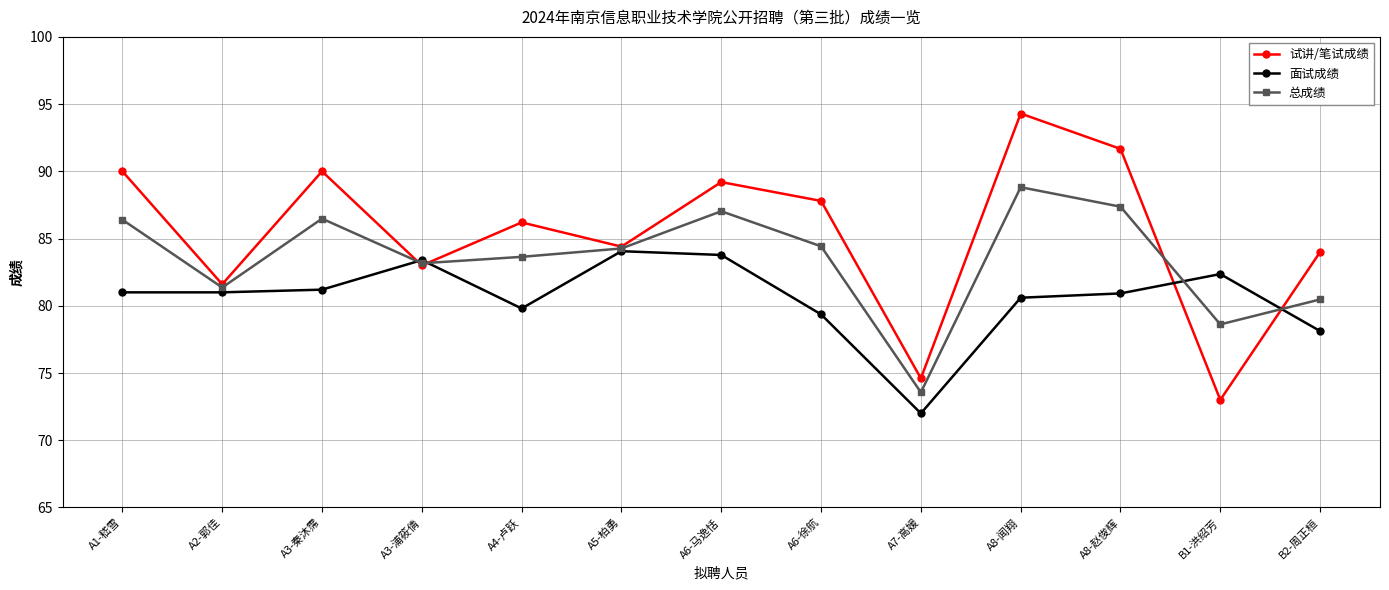

How many data points in 试讲/笔试成绩 are above 86?

7